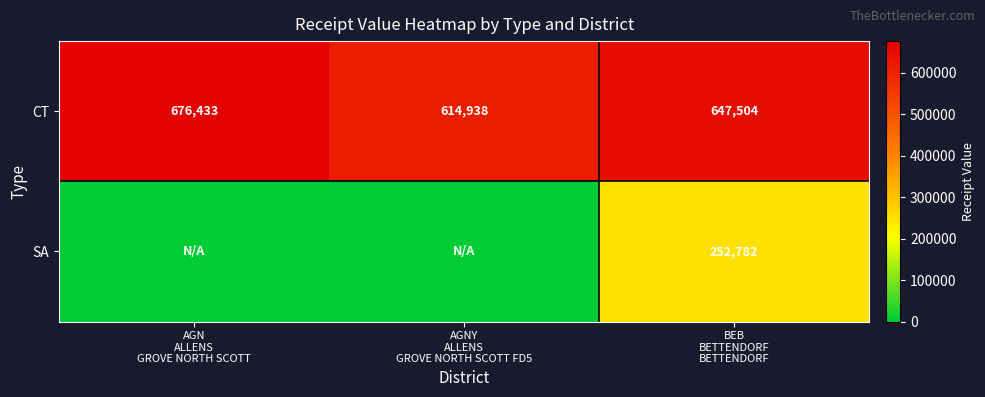

What is the difference between the maximum and second lowest values in the CT series?

28929